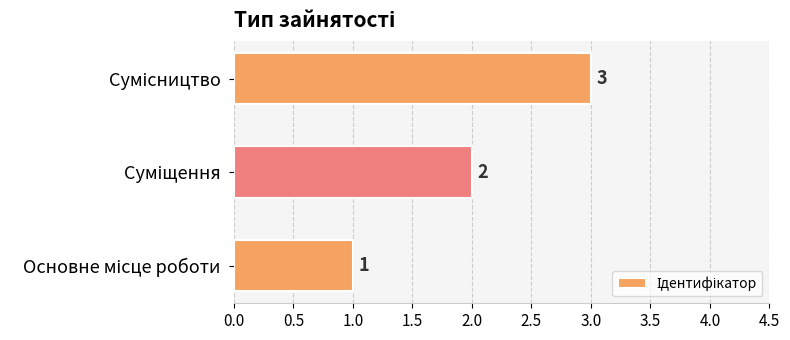

What is the difference between the maximum and minimum values?

2